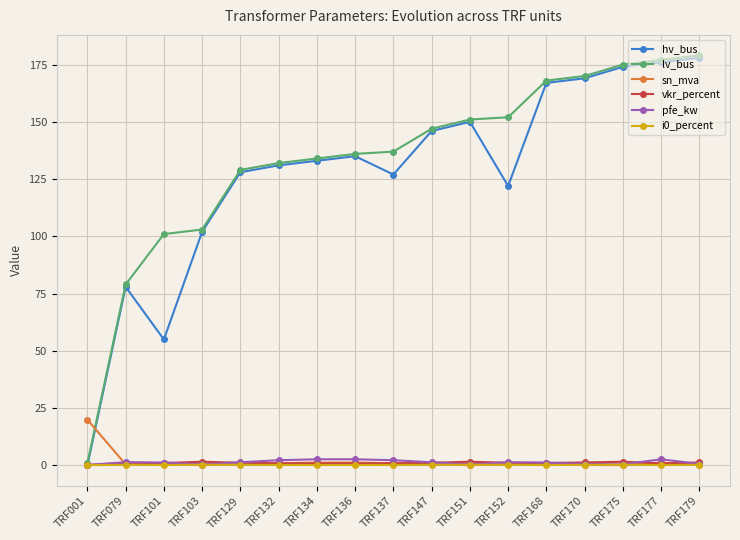

What is the total value across all series at TRF151?

303.6